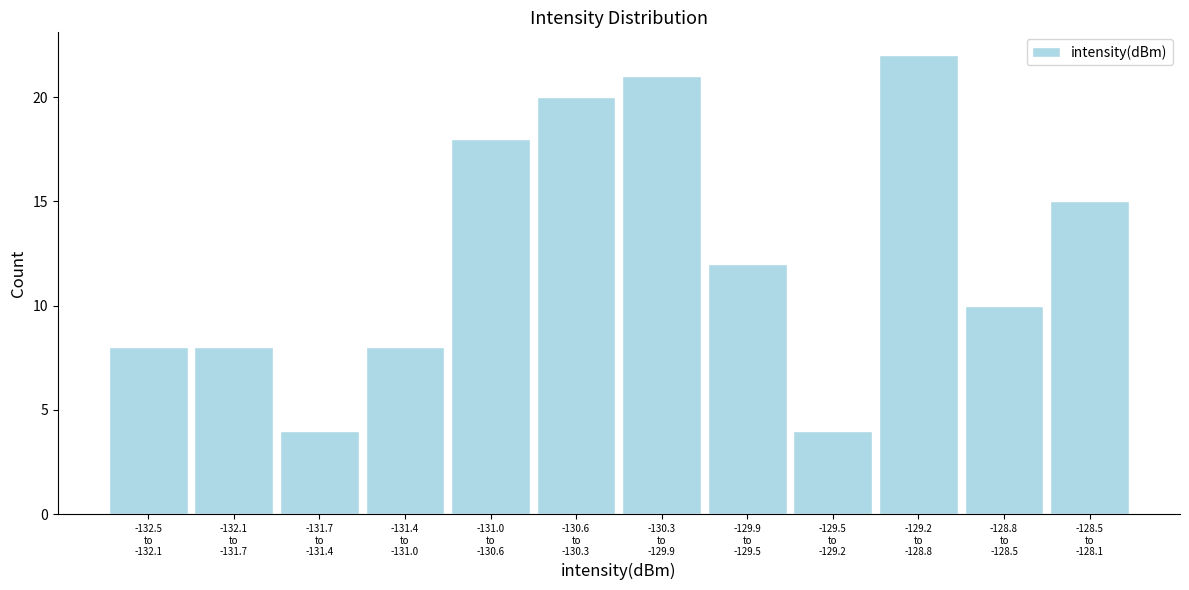

Reading left to right, extract all data points from this chart.

8	8	4	8	18	20	21	12	4	22	10	15